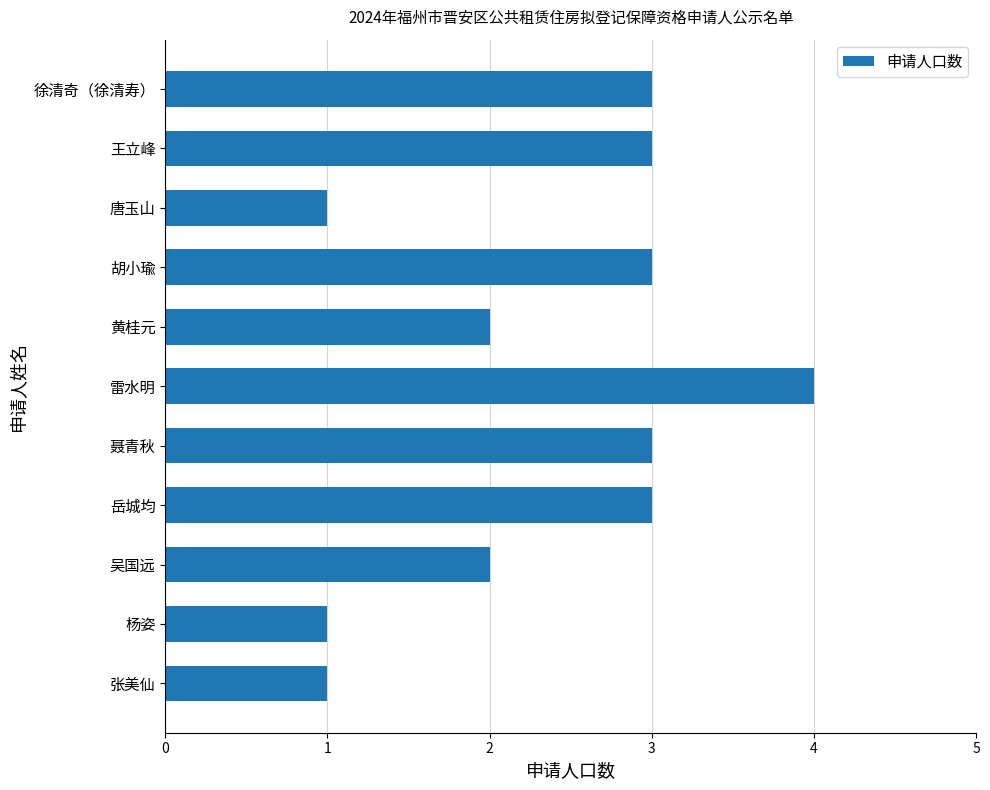

Which has a higher value, 吴国远 or 王立峰?

王立峰